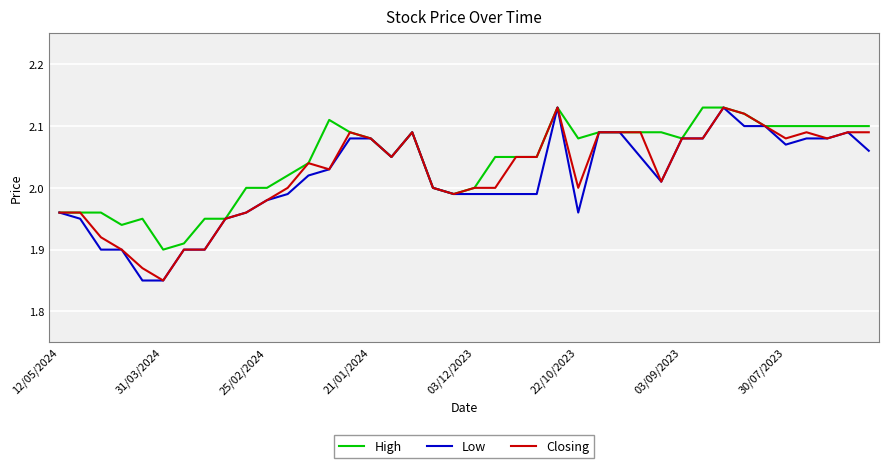

What are all the series names shown in the legend?

High, Low, Closing